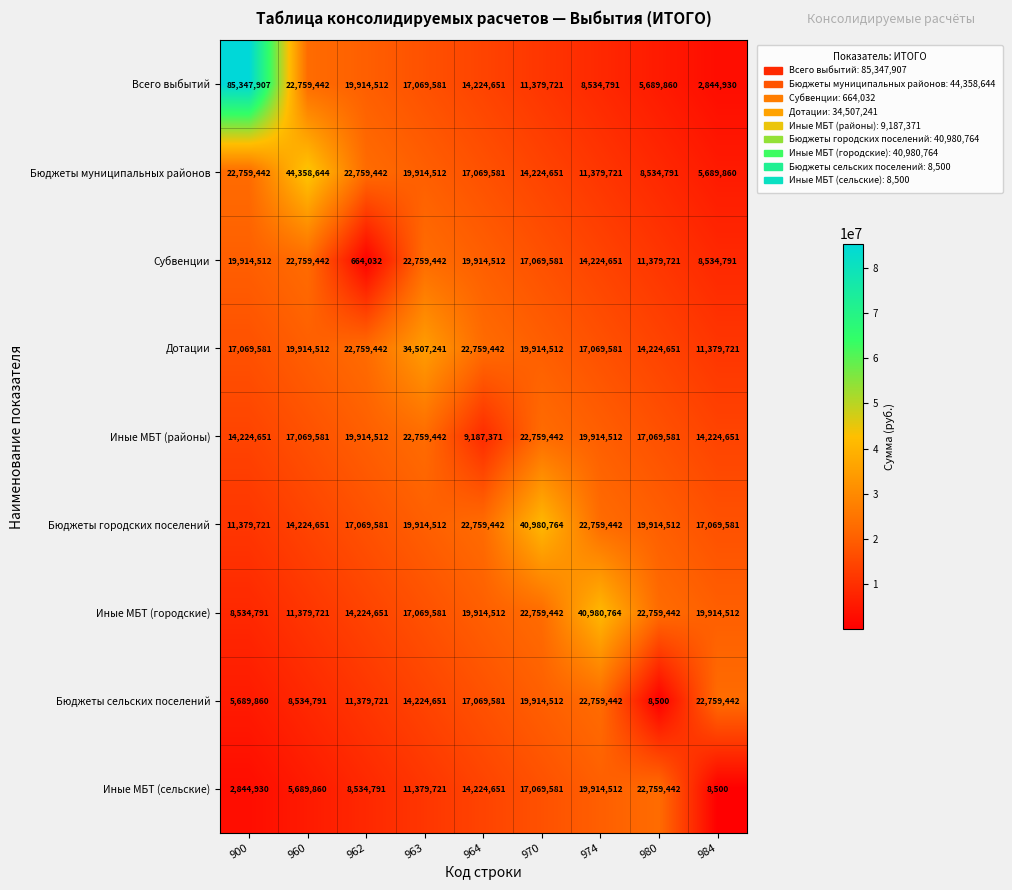

What is the maximum value shown in the chart?

85347907